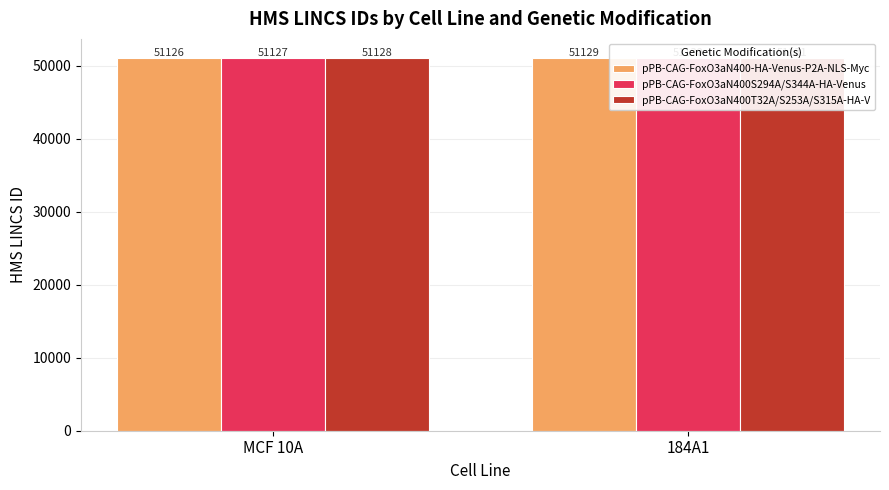

Is it true that pPB-CAG-FoxO3aN400S294A/S344A-HA-Venus equals 17575 at 184A1?

False